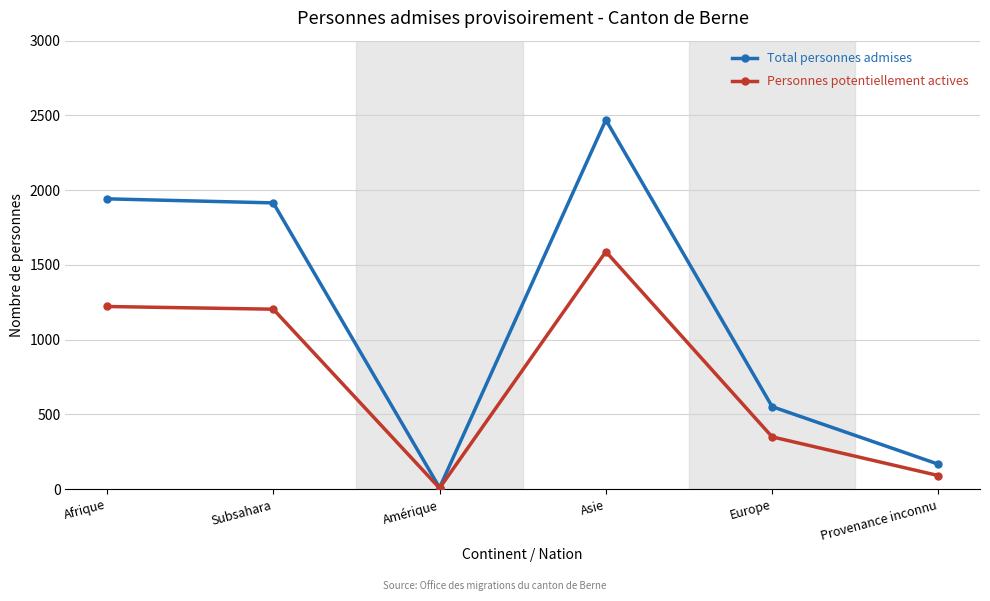

What are all the series names shown in the legend?

Total personnes admises, Personnes potentiellement actives